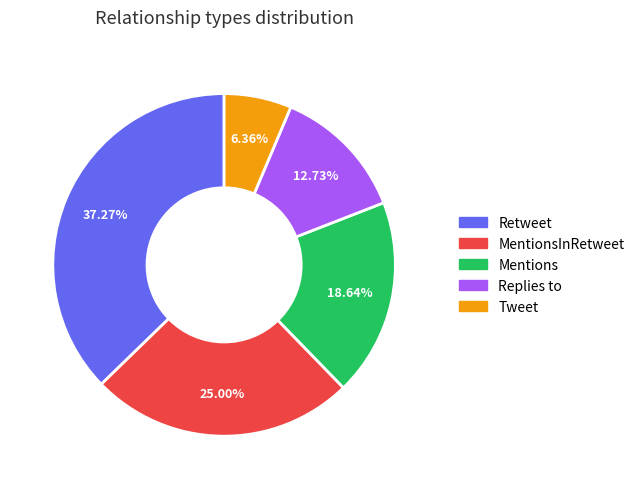

Is there a majority slice in this chart?

No